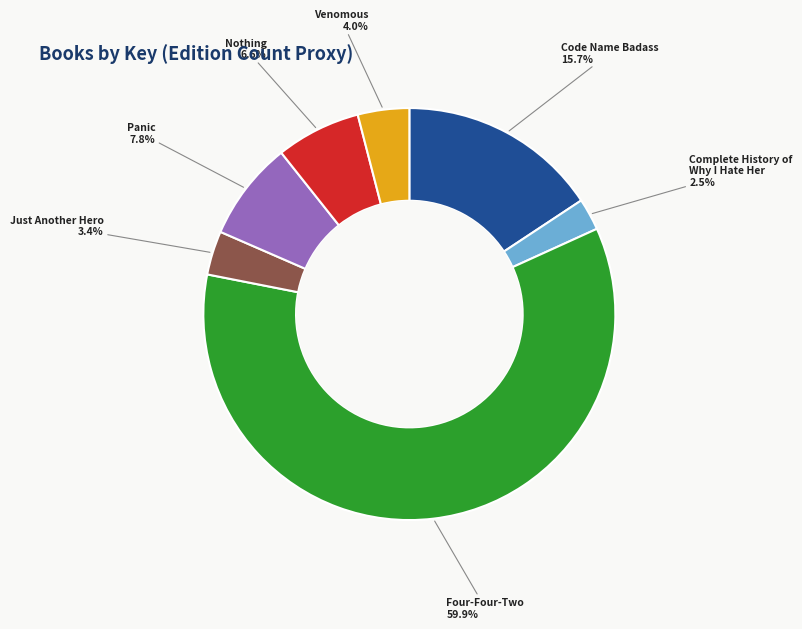

Does any single category account for the majority?

Yes